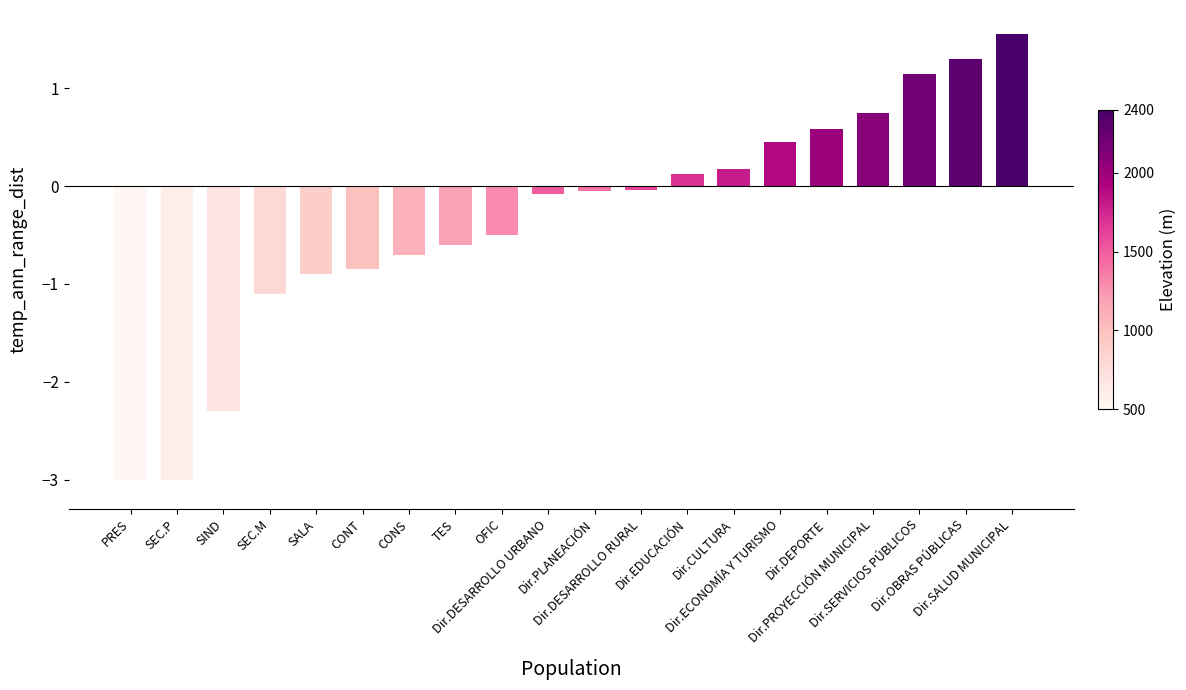

Which category has the highest value across all series?

Dir.SALUD MUNICIPAL